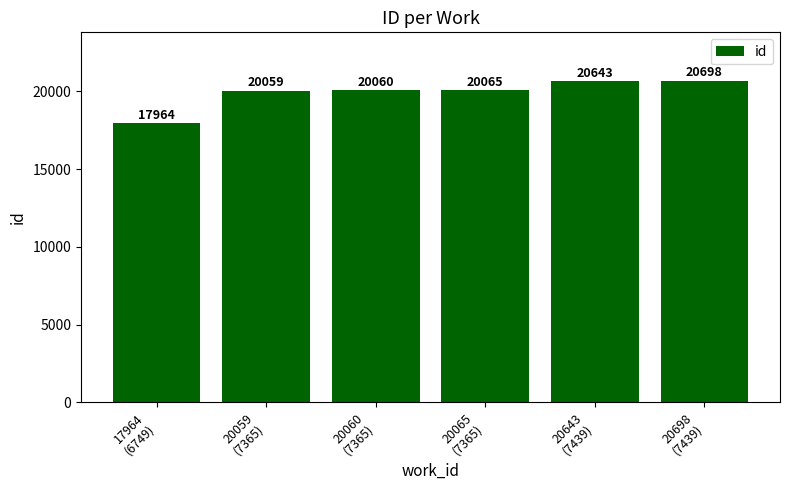

What is the approximate value at 20065
(7365)?

20065